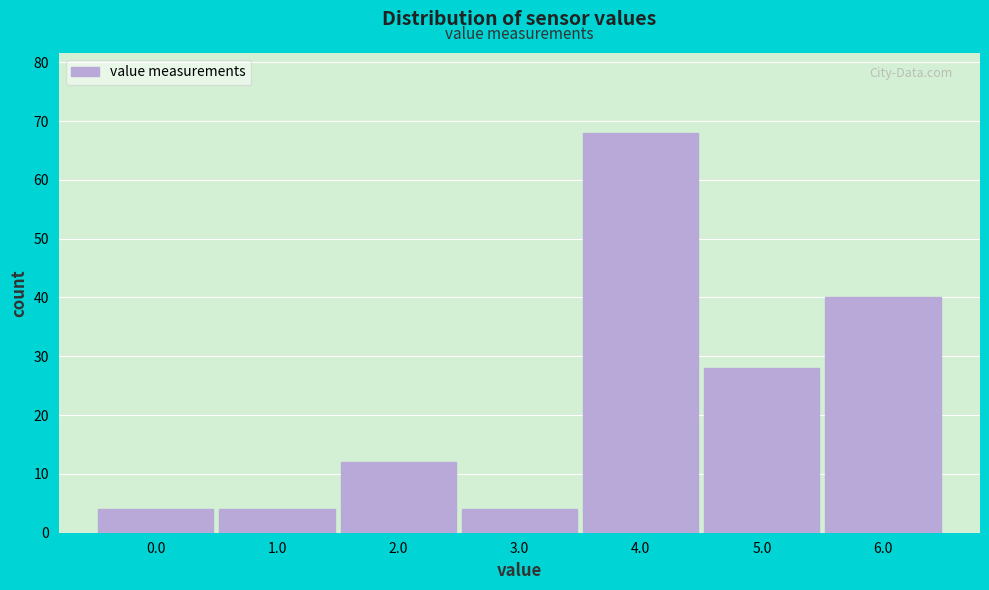

Reading right to left, extract all data points from this chart.

6.0=40	5.0=28	4.0=68	3.0=4	2.0=12	1.0=4	0.0=4